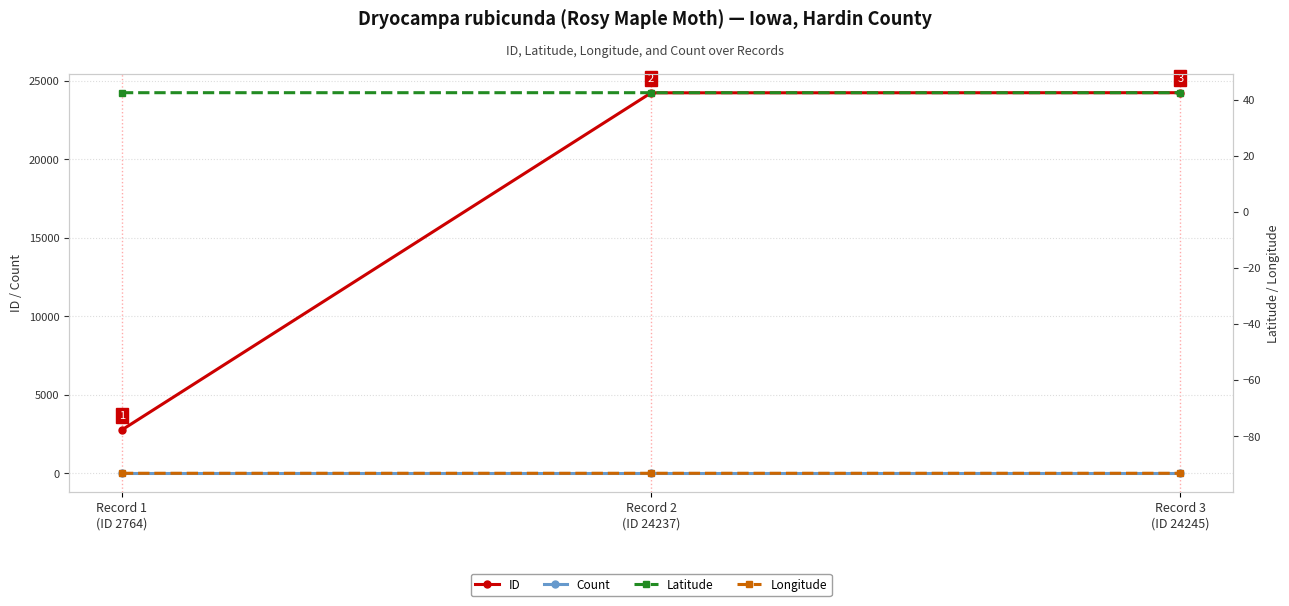

List the series in order of their peak value, lowest first.

Longitude, Count, Latitude, ID